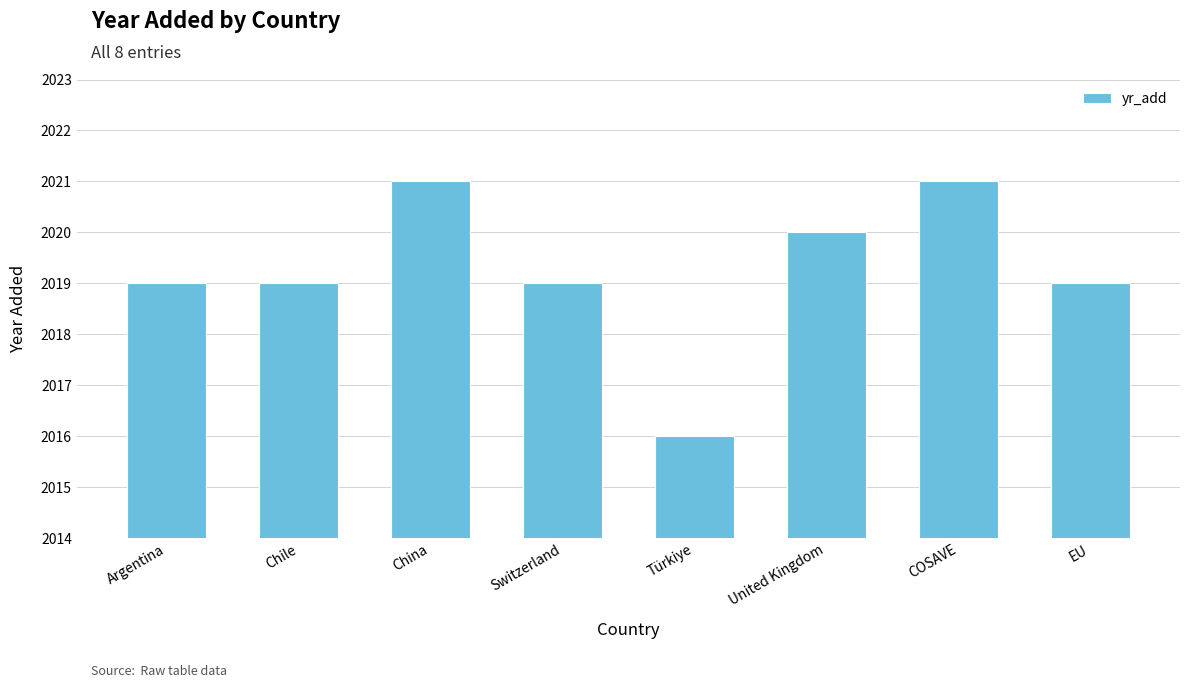

What is the difference between the maximum and minimum values?

5